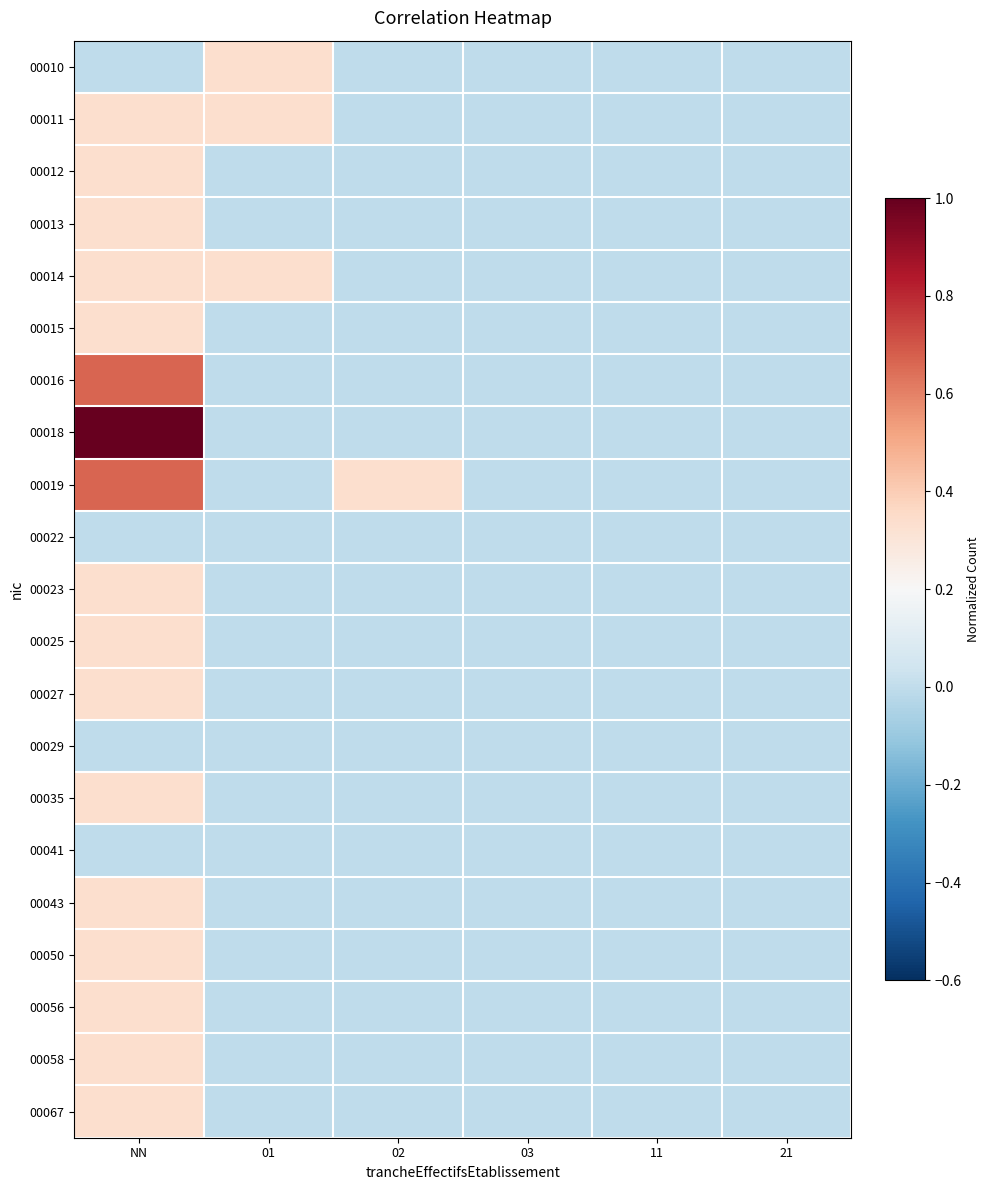

List the series in order of their peak value, lowest first.

00022, 00029, 00041, 00010, 00011, 00012, 00013, 00014, 00015, 00023, 00025, 00027, 00035, 00043, 00050, 00056, 00058, 00067, 00016, 00019, 00018